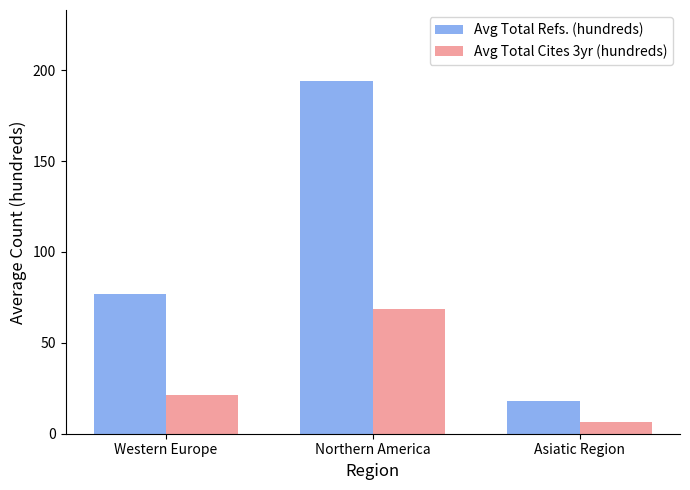

True or false: Avg Total Cites 3yr (hundreds) has a value of 9.6 at Western Europe.

False